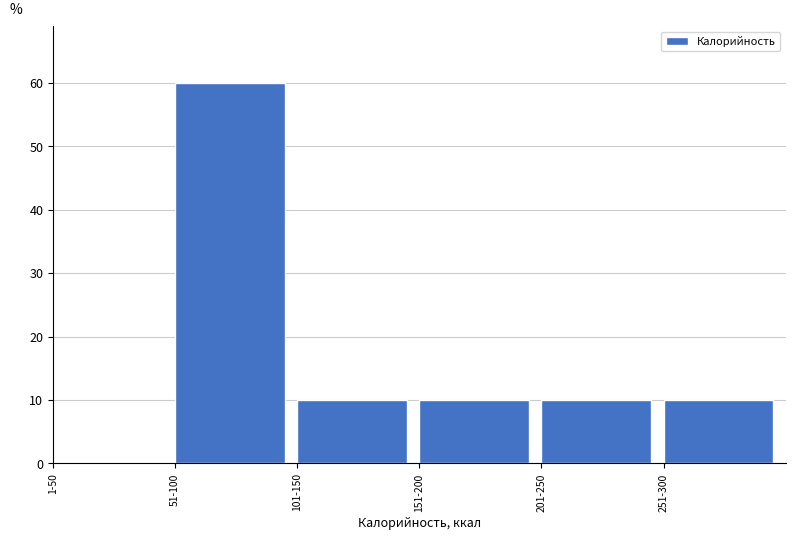

Reading left to right, what are all the values shown in this chart?

1-50=0	51-100=60	101-150=10	151-200=10	201-250=10	251-300=10